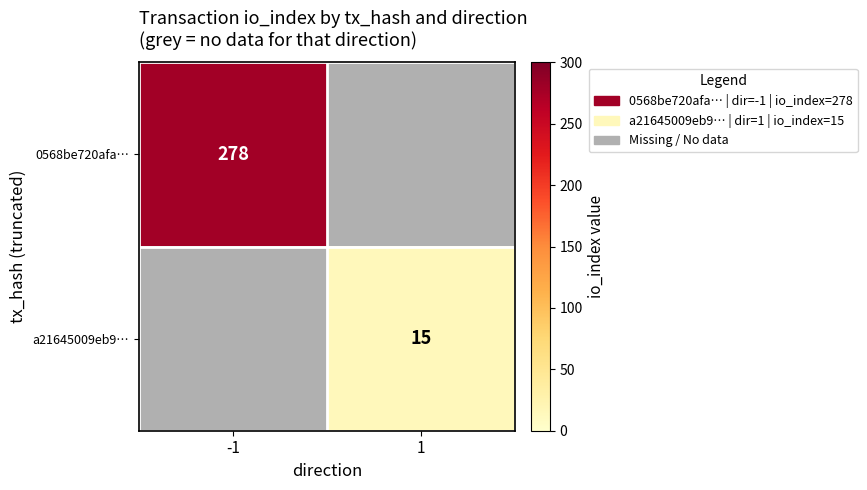

Is the value of 0568be720afa… at -1 greater than the value of a21645009eb9… at 1?

Yes